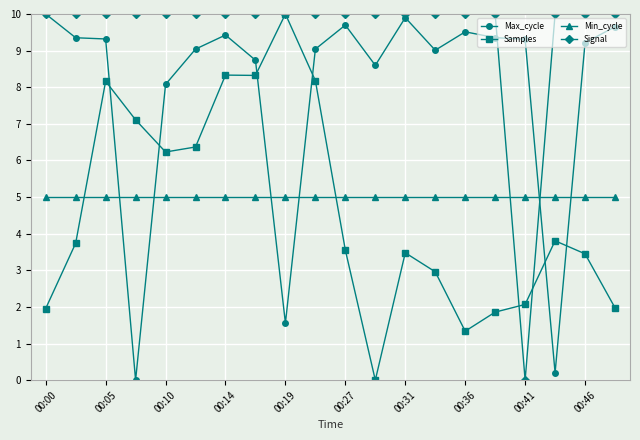

What is the maximum value shown in the chart?

10.0